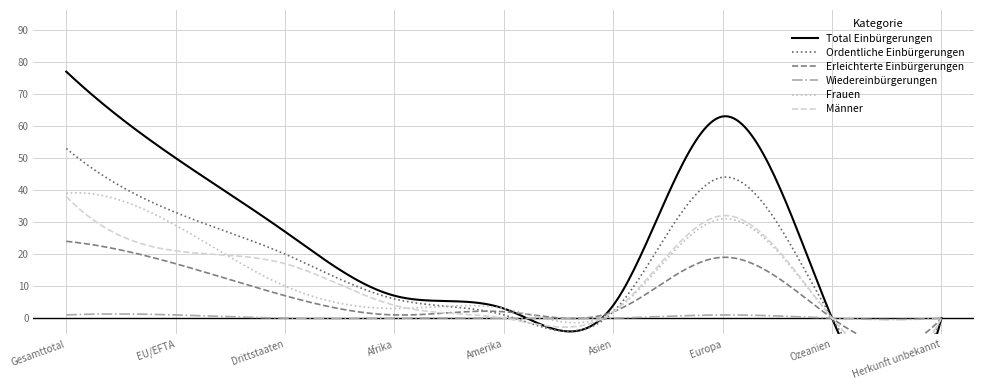

Which series changed the most between Drittstaaten and Herkunft unbekannt?

Total Einbürgerungen